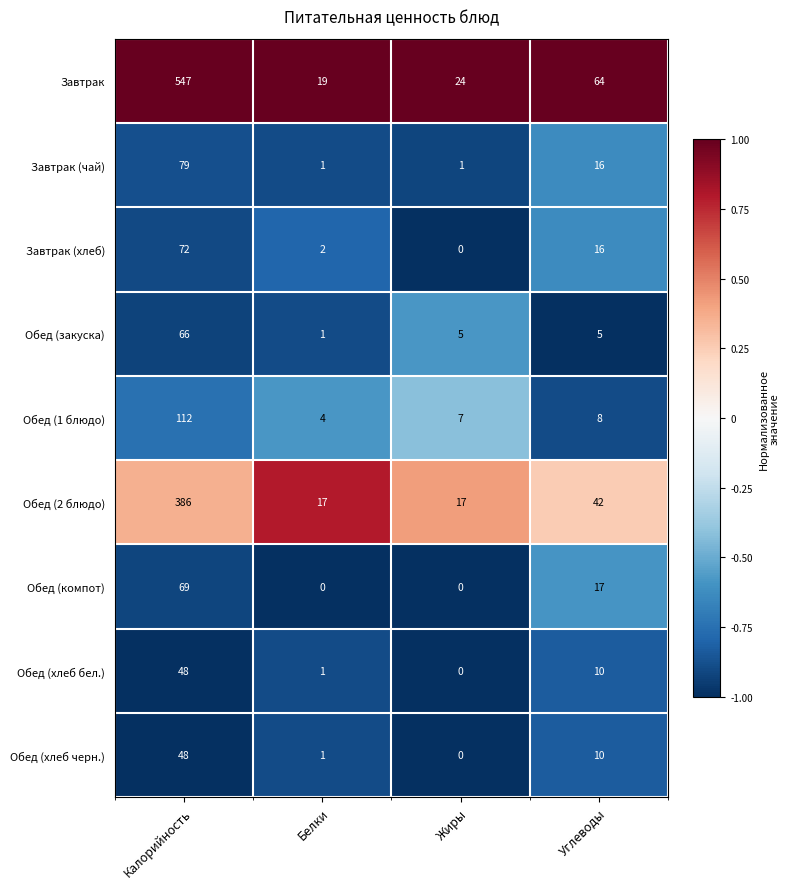

Which series has the largest range (max minus min)?

Завтрак